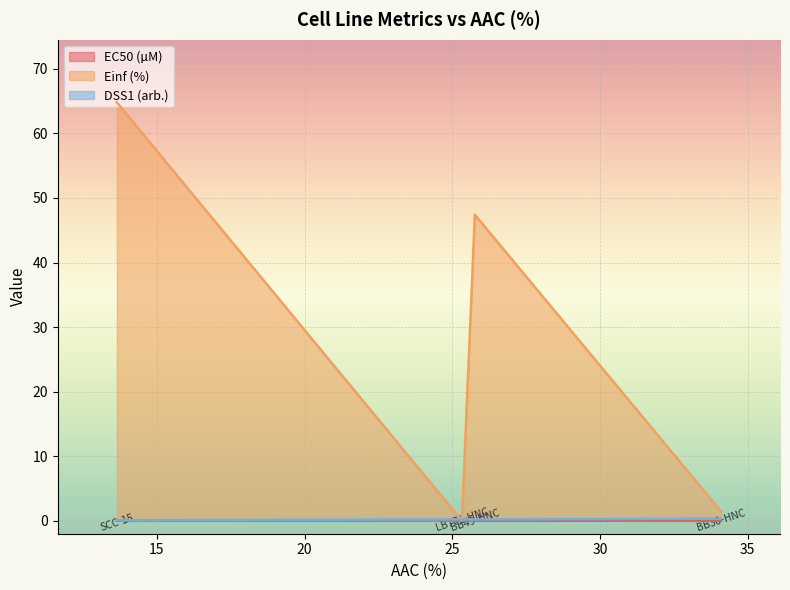

What is the greatest value displayed?

64.8